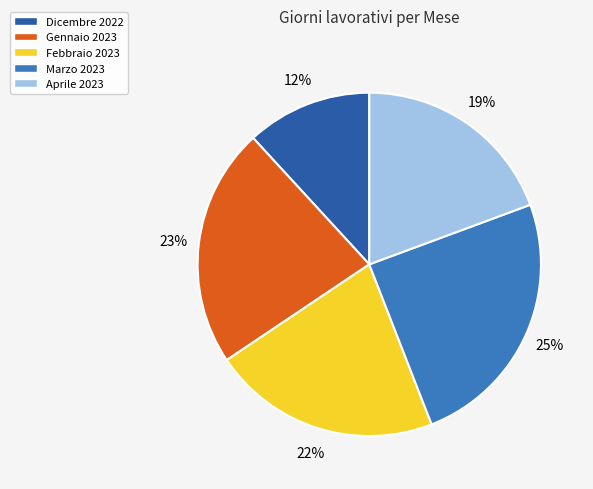

Between Aprile 2023 and Gennaio 2023, which is larger?

Gennaio 2023